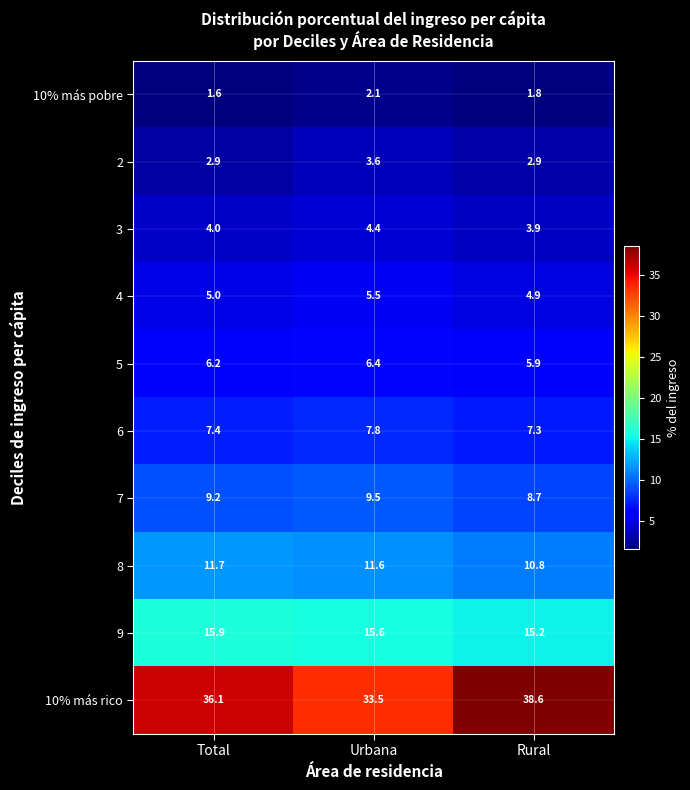

What is the sum of the 10% más pobre values at Urbana and Rural?

3.9